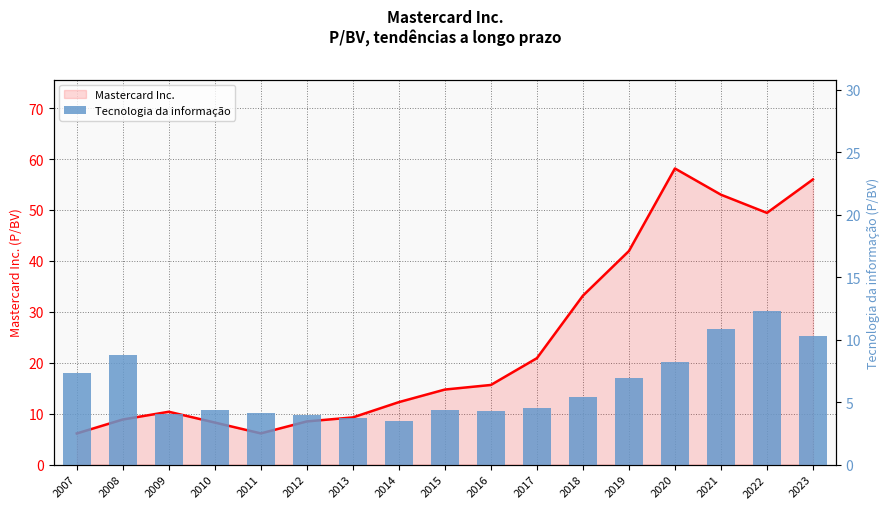

What is the value of the Mastercard Inc. bar at the 2nd from the left?

8.9